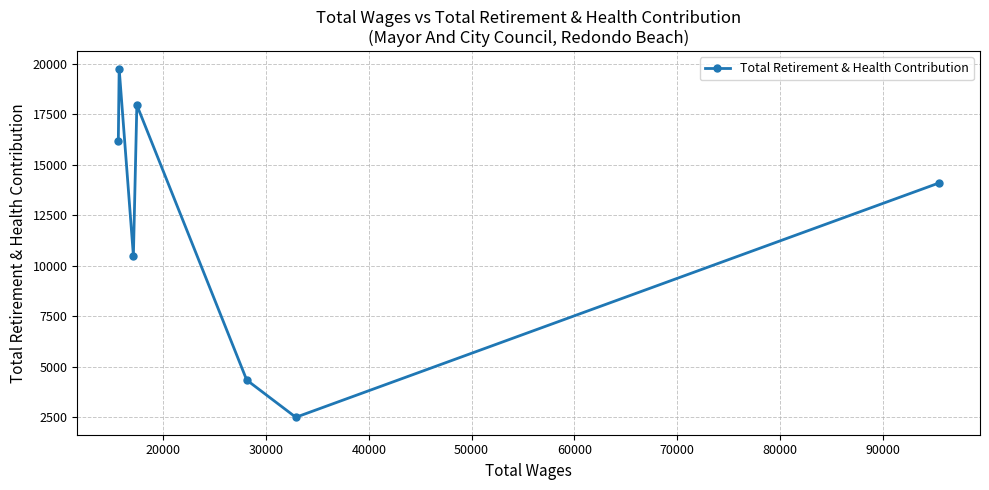

What is the smallest value displayed?

2495